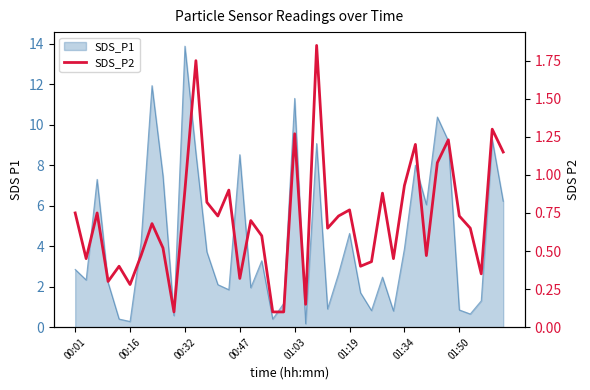

The value at 22 is 0.8. True or false?

False